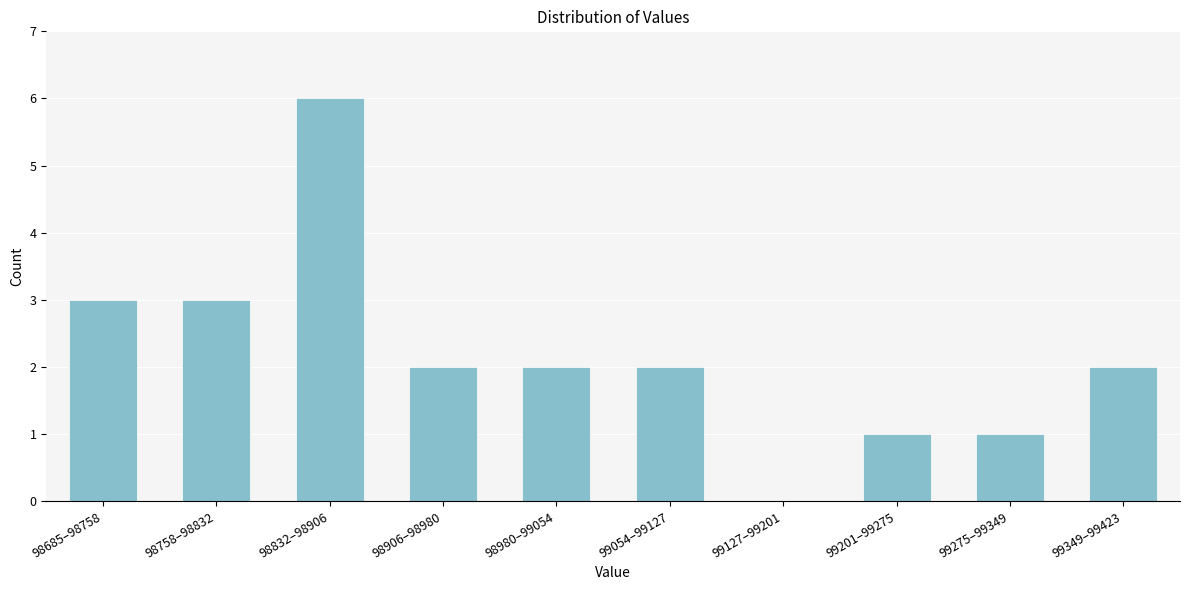

Reading left to right, extract all data points from this chart.

98685–98758=3	98758–98832=3	98832–98906=6	98906–98980=2	98980–99054=2	99054–99127=2	99127–99201=0	99201–99275=1	99275–99349=1	99349–99423=2